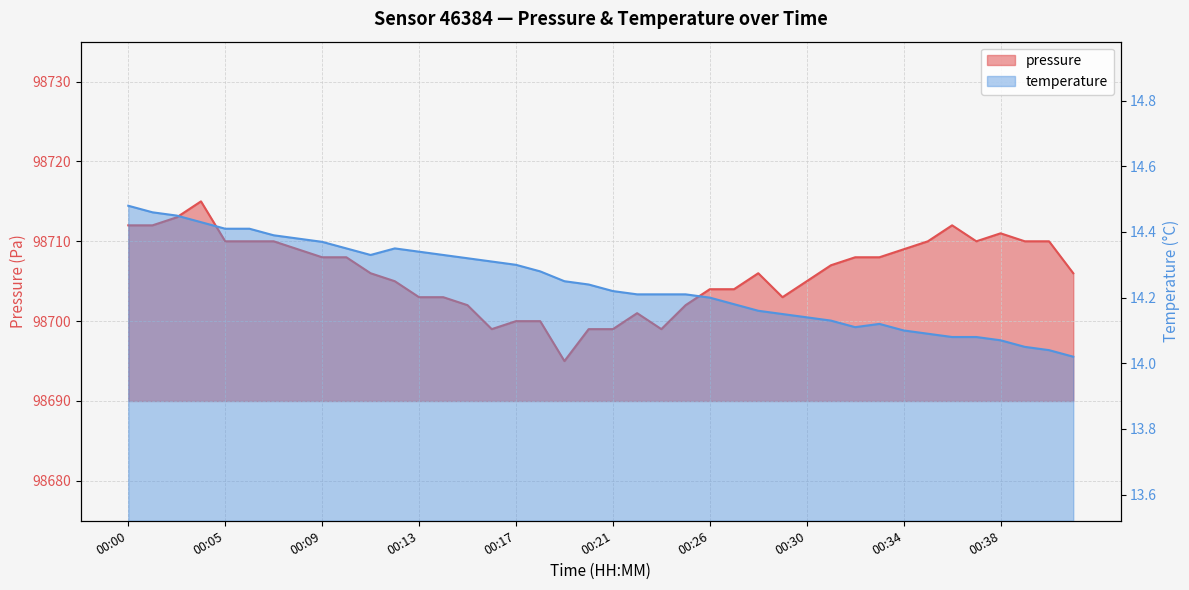

Which series has the largest total across all categories?

pressure